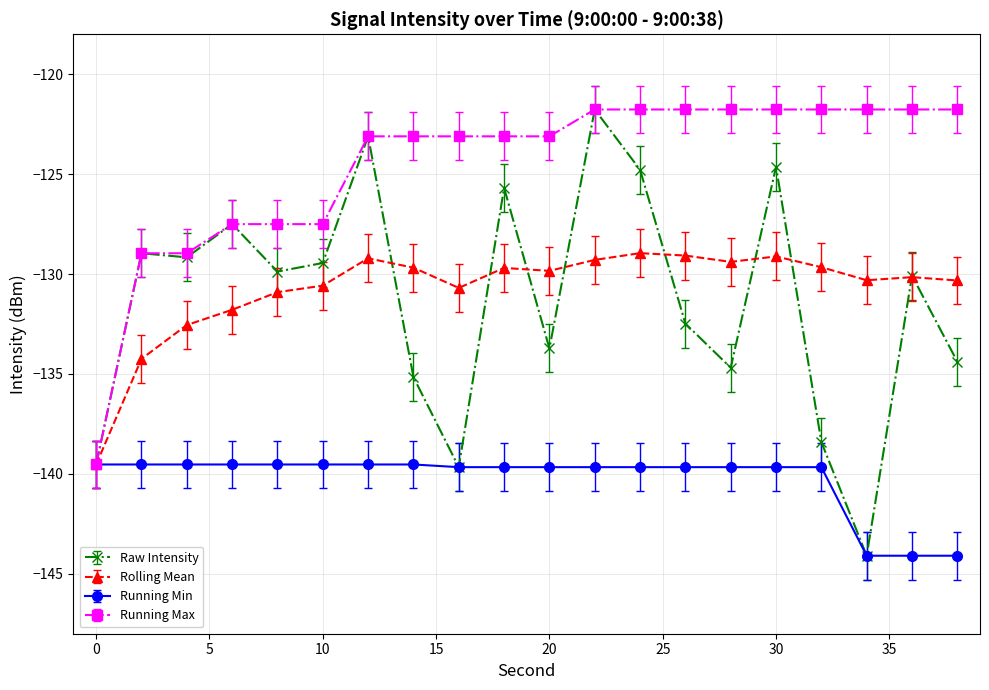

What is the value of the Running Max point at the 9th from the left?

-123.1